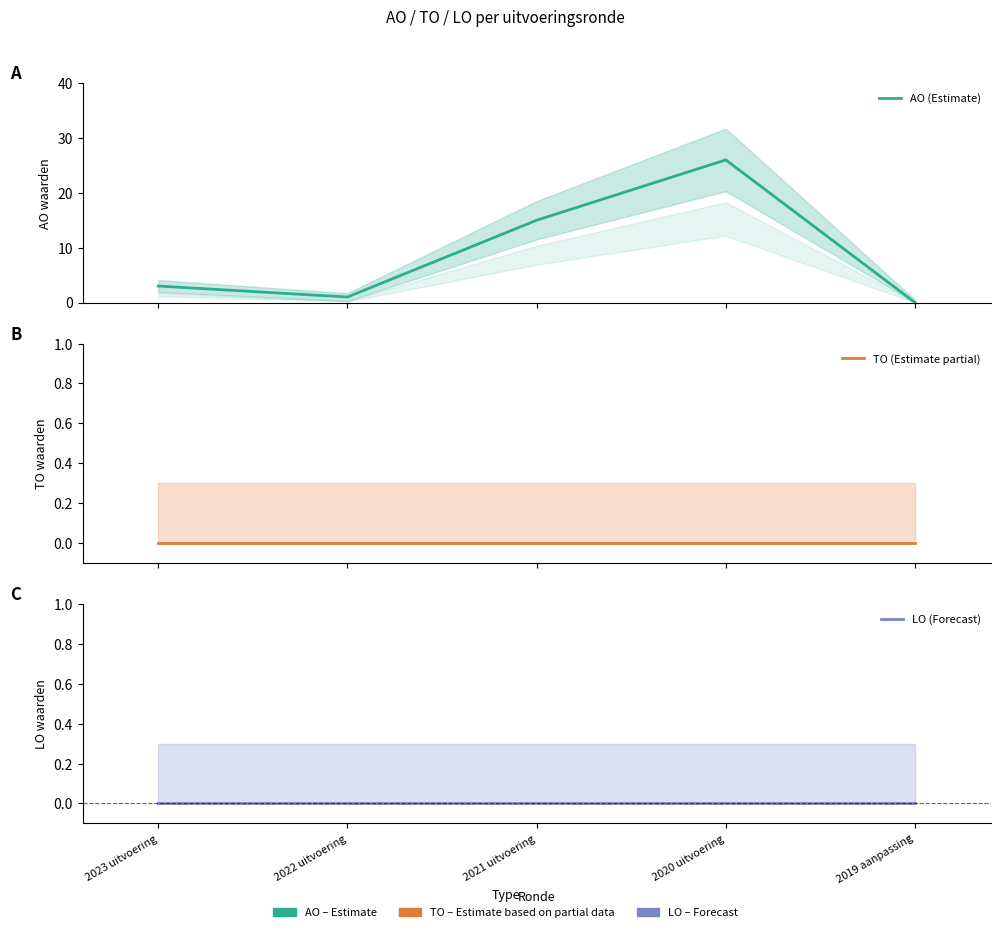

True or false: AO (Estimate) and LO (Forecast) intersect in this chart.

False